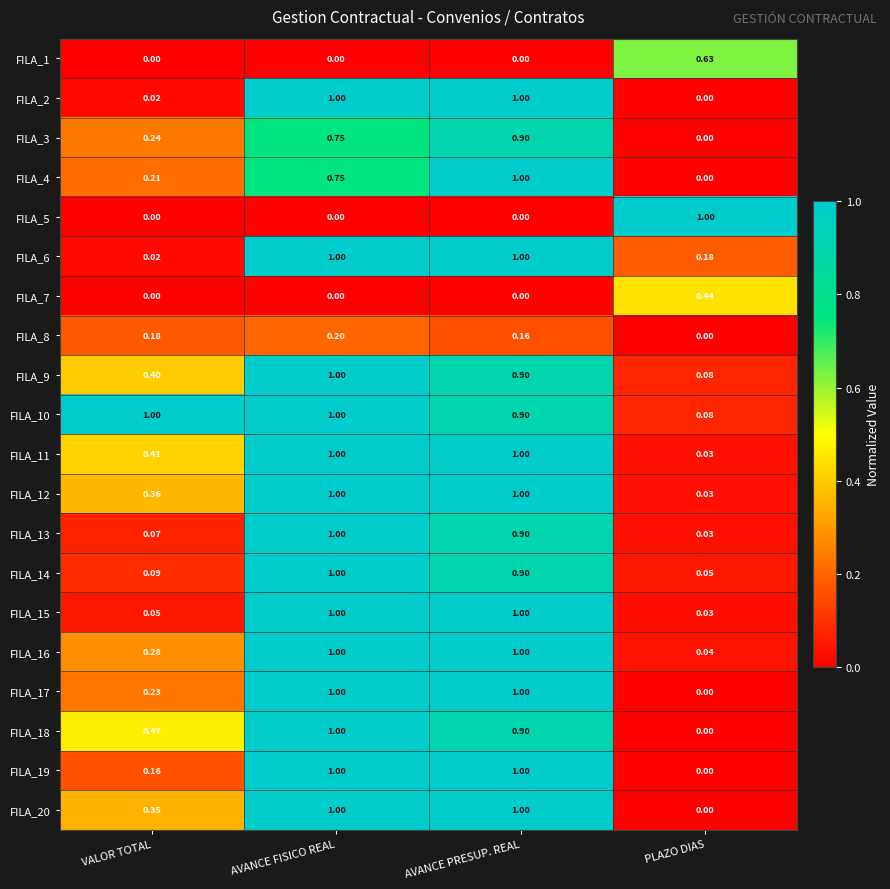

At how many categories does at least one series exceed 0?

4